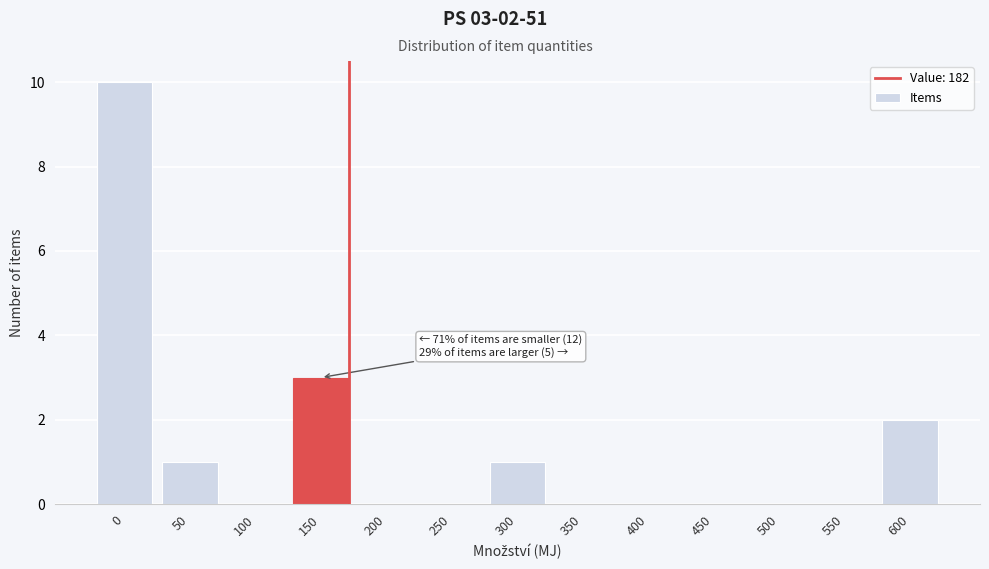

Reading left to right, what are all the values shown in this chart?

0=10	50=1	100=0	150=3	200=0	250=0	300=1	350=0	400=0	450=0	500=0	550=0	600=2